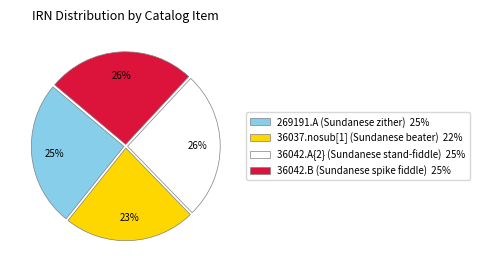

Which has a higher value, 36037.nosub[1] (Sundanese beater) or 36042.B (Sundanese spike fiddle)?

36042.B (Sundanese spike fiddle)